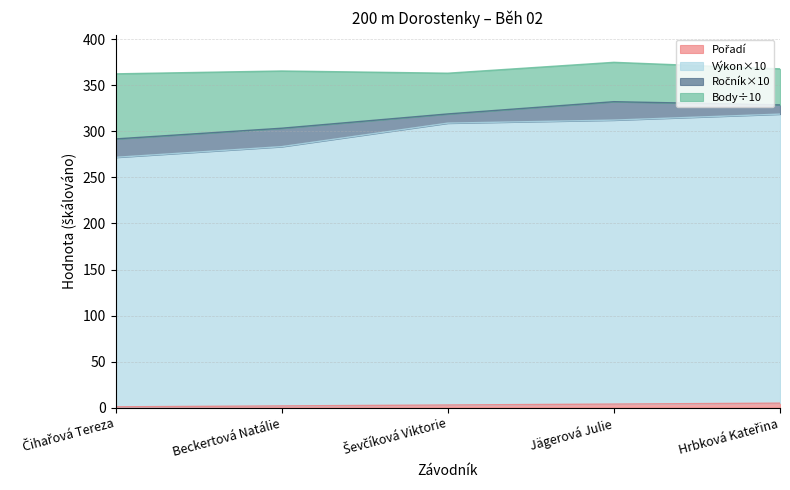

How many lines are shown in the chart?

4